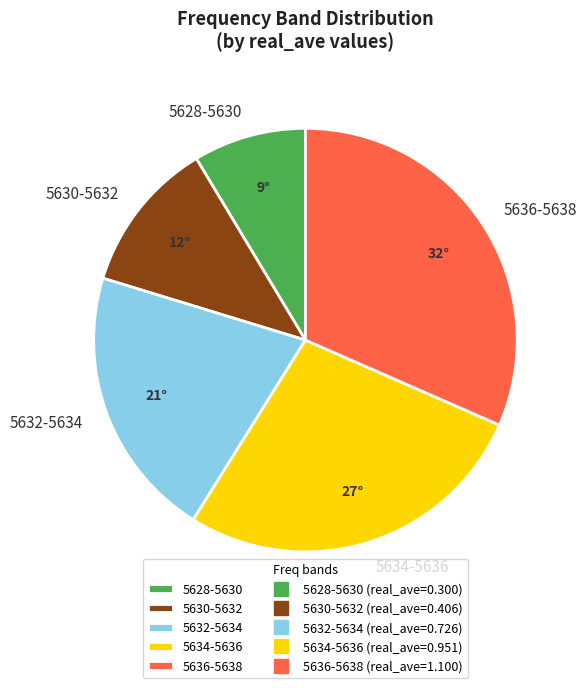

The 5632-5634 slice represents 5% of the pie. True or false?

False